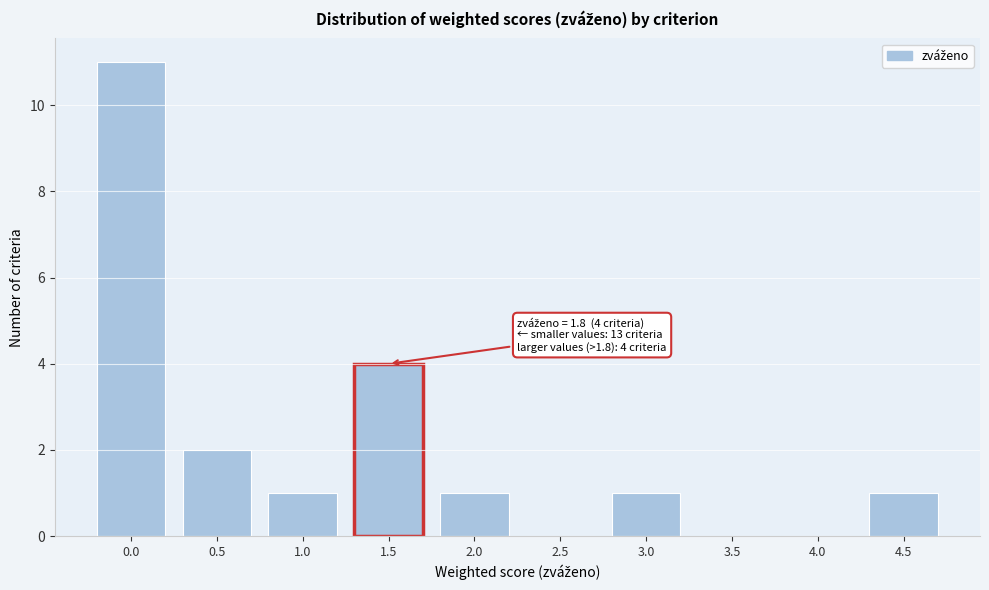

Reading left to right, transcribe all the data shown in this chart.

0.0=11	0.5=2	1.0=1	1.5=4	2.0=1	2.5=0	3.0=1	3.5=0	4.0=0	4.5=1